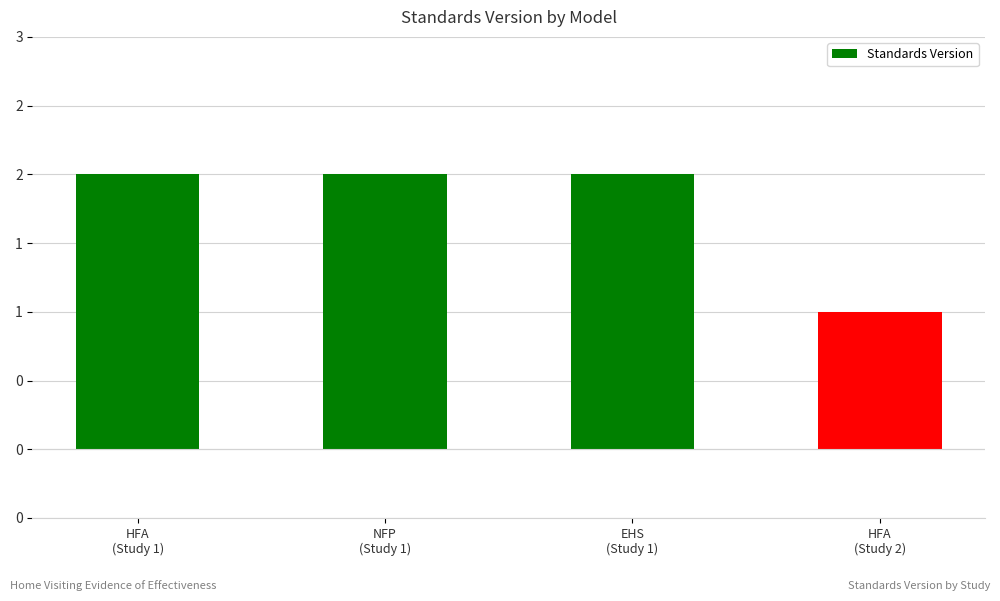

Reading left to right, list all the values displayed in this chart.

HFA
(Study 1)=2	NFP
(Study 1)=2	EHS
(Study 1)=2	HFA
(Study 2)=1